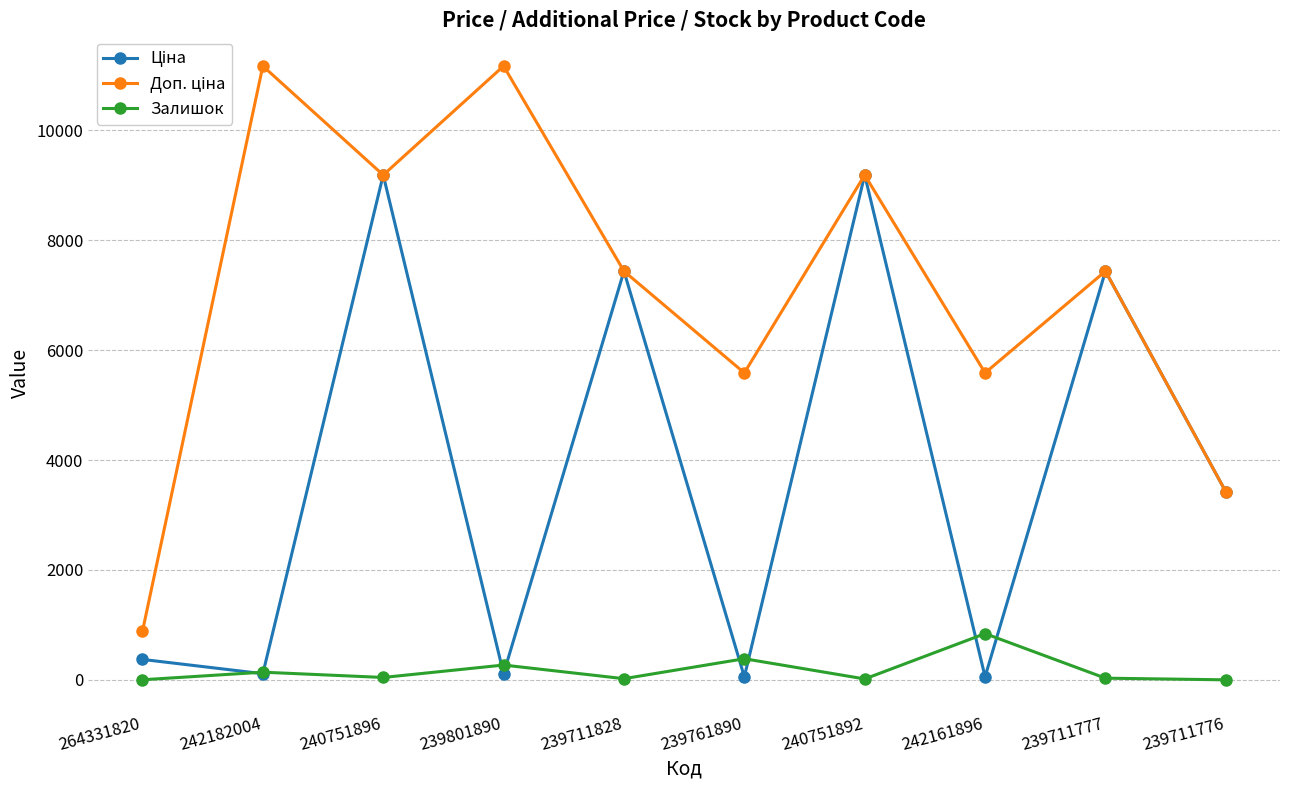

What is the spread (max minus min) of values at 239711776?

3421.0